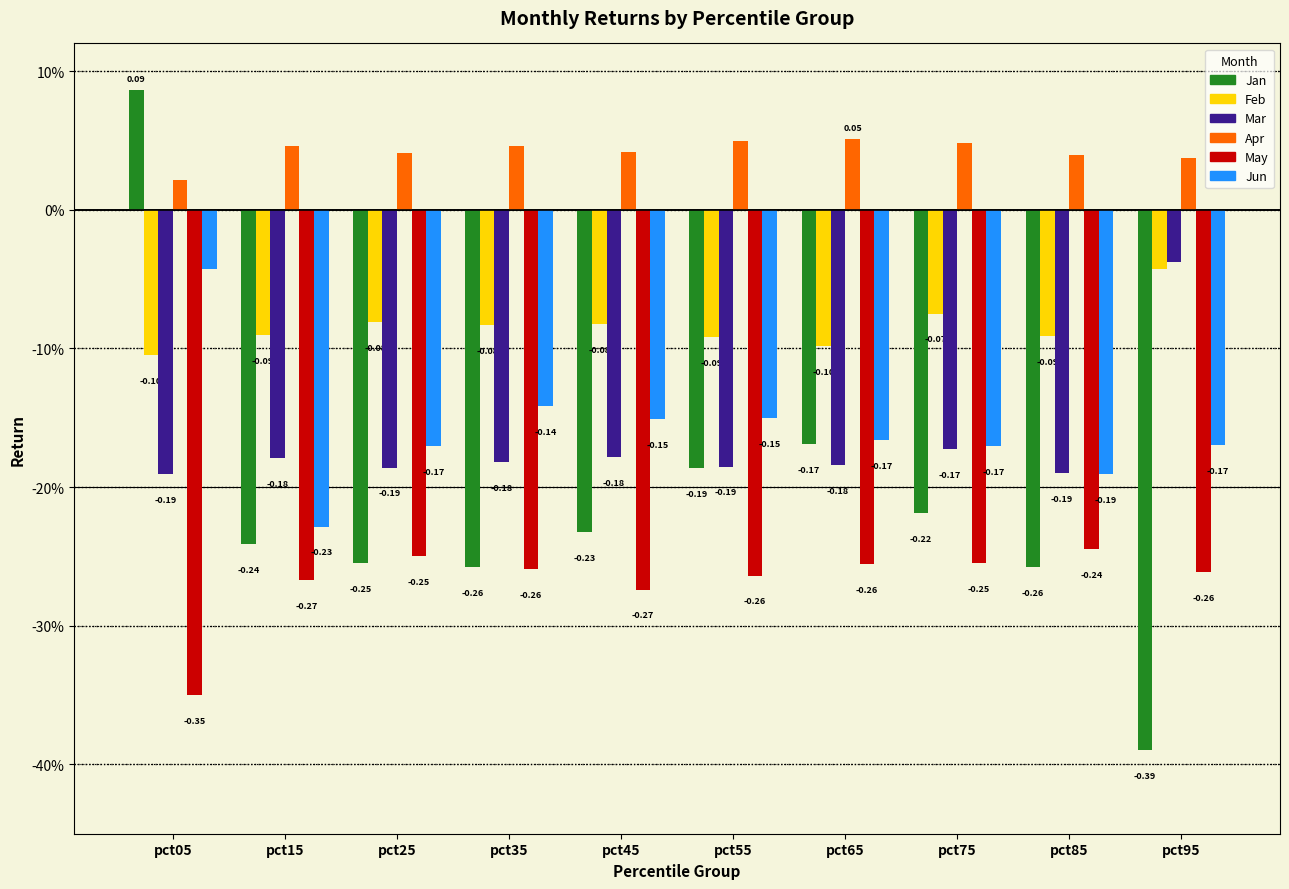

Are the bars grouped side by side (vs. stacked)?

Yes